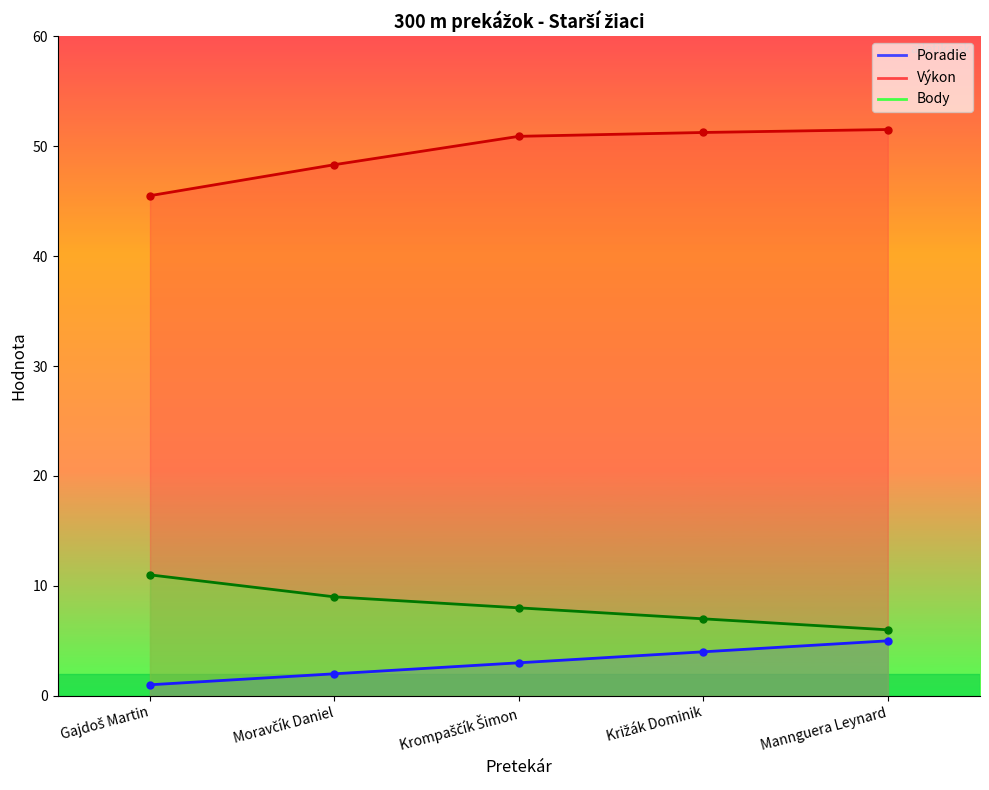

Reading left to right, transcribe all the data shown in this chart.

Poradie: Gajdoš Martin=1.0	Moravčík Daniel=2.0	Krompaščík Šimon=3.0	Križák Dominik=4.0	Mannguera Leynard=5.0
Výkon: Gajdoš Martin=45.5	Moravčík Daniel=48.3	Krompaščík Šimon=50.9	Križák Dominik=51.2	Mannguera Leynard=51.5
Body: Gajdoš Martin=11.0	Moravčík Daniel=9.0	Krompaščík Šimon=8.0	Križák Dominik=7.0	Mannguera Leynard=6.0